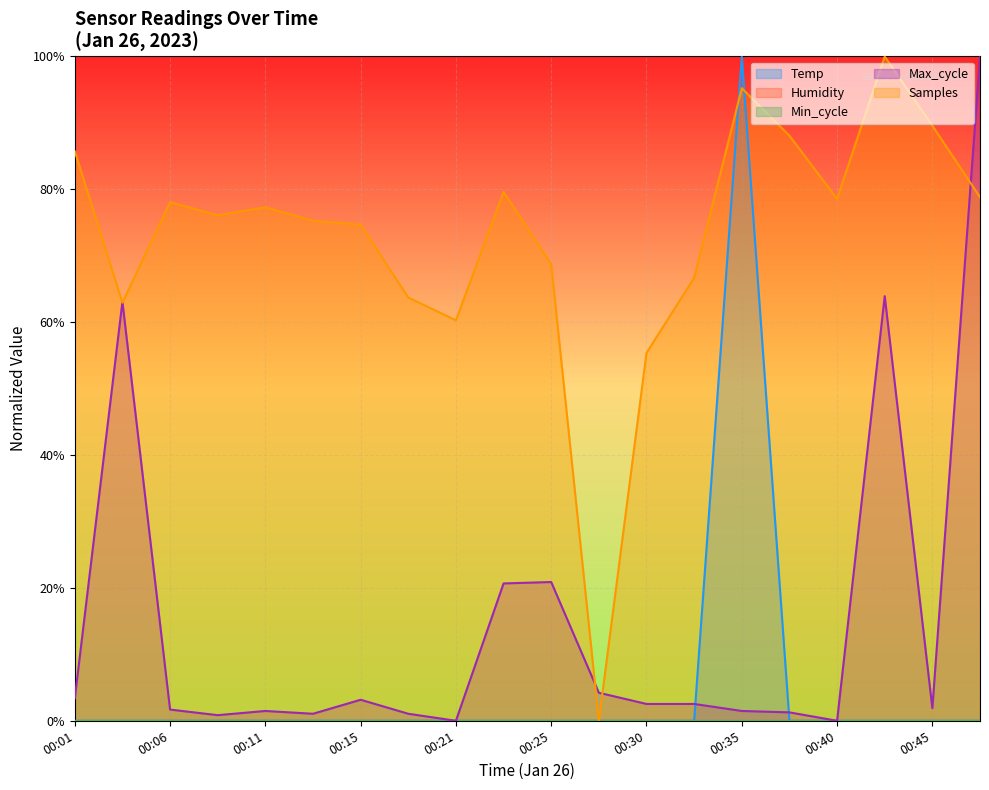

What is the value of the Samples point at the 20th from the left?

0.8